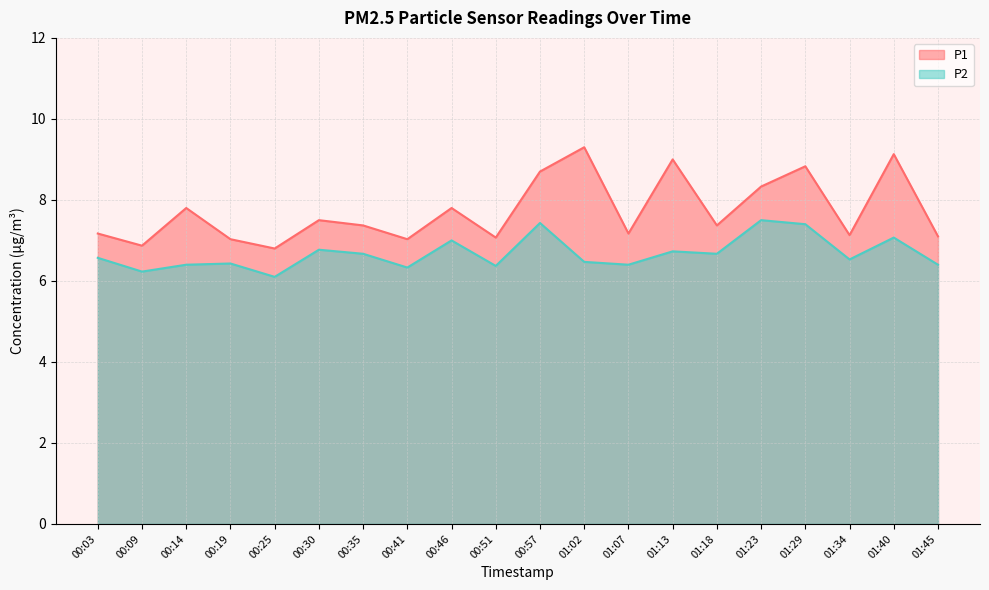

Which category has the highest value across all series?

01:02